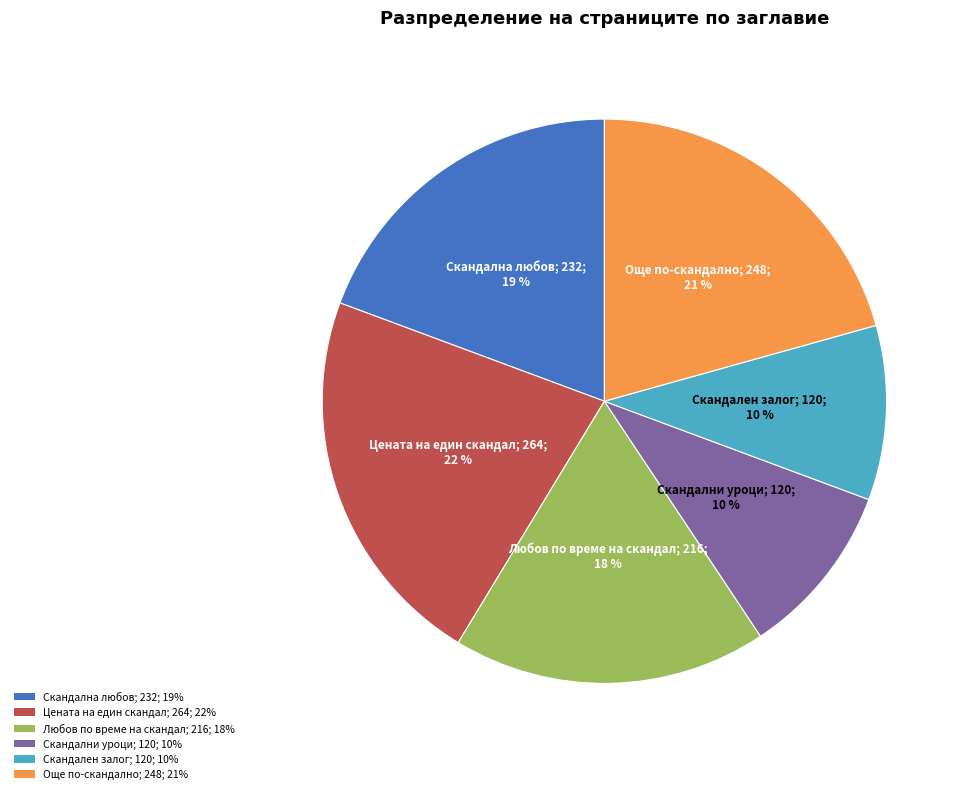

Approximately how many times larger is the value at Скандални уроци; 120; 10% compared to Скандална любов; 232; 19%?

0.5